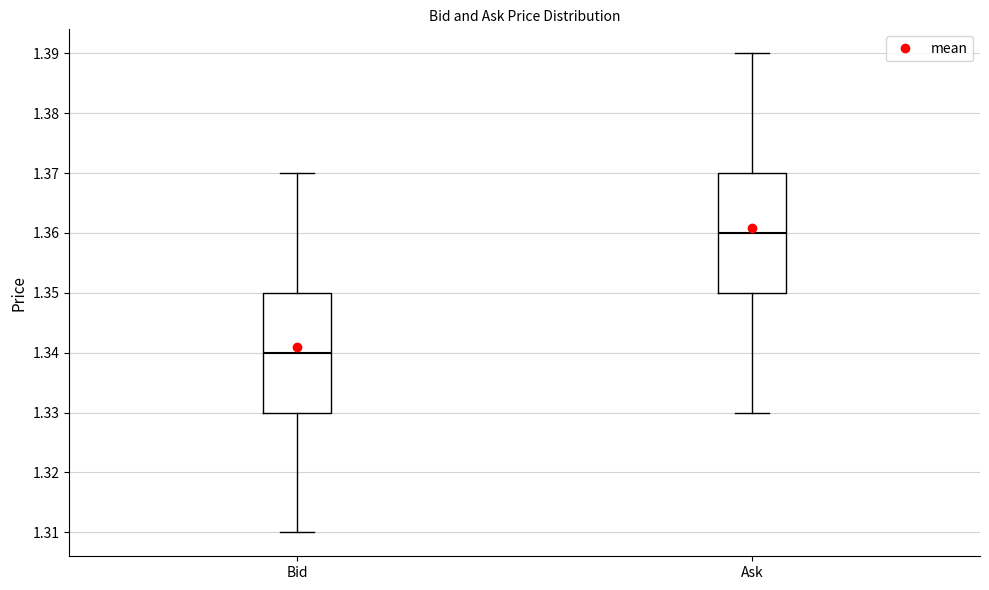

Reading left to right, transcribe this box plot: for each box, give where its median line is, the range the box spans, and where its two whiskers end, as read against the y-axis. The values are not printed on the chart, so give them approximately, as read against the axis.

Bid: median 1.34, box 1.33 to 1.35, whiskers 1.31 to 1.37
Ask: median 1.36, box 1.35 to 1.37, whiskers 1.33 to 1.39